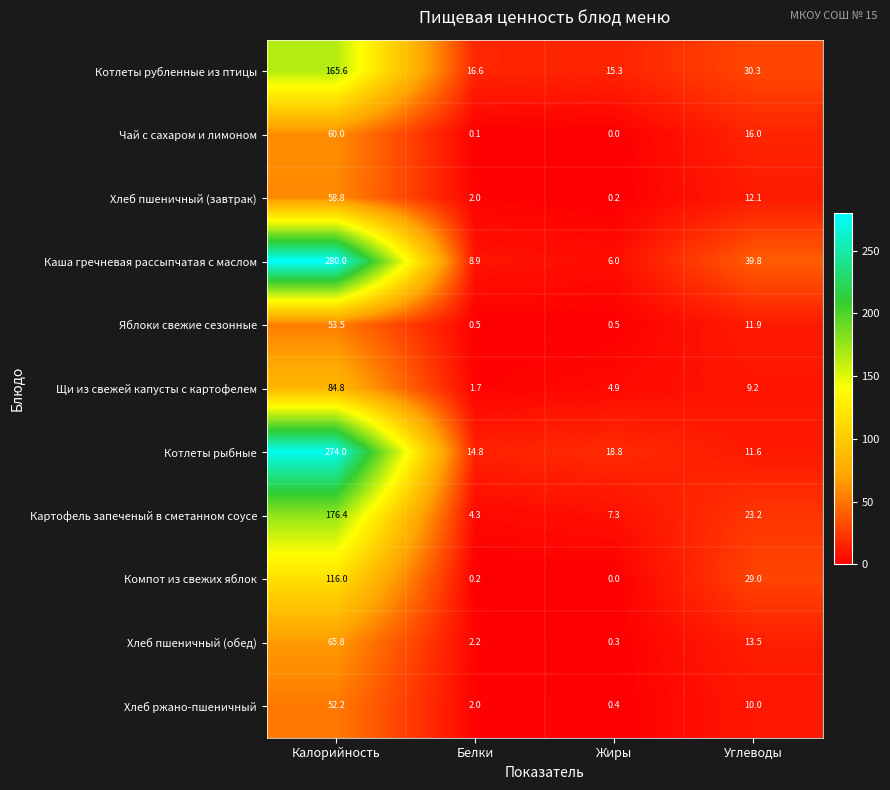

Rank the series by their maximum value, from lowest to highest.

Хлеб ржано-пшеничный, Яблоки свежие сезонные, Хлеб пшеничный (завтрак), Чай с сахаром и лимоном, Хлеб пшеничный (обед), Щи из свежей капусты с картофелем, Компот из свежих яблок, Котлеты рубленные из птицы, Картофель запеченый в сметанном соусе, Котлеты рыбные, Каша гречневая рассыпчатая с маслом